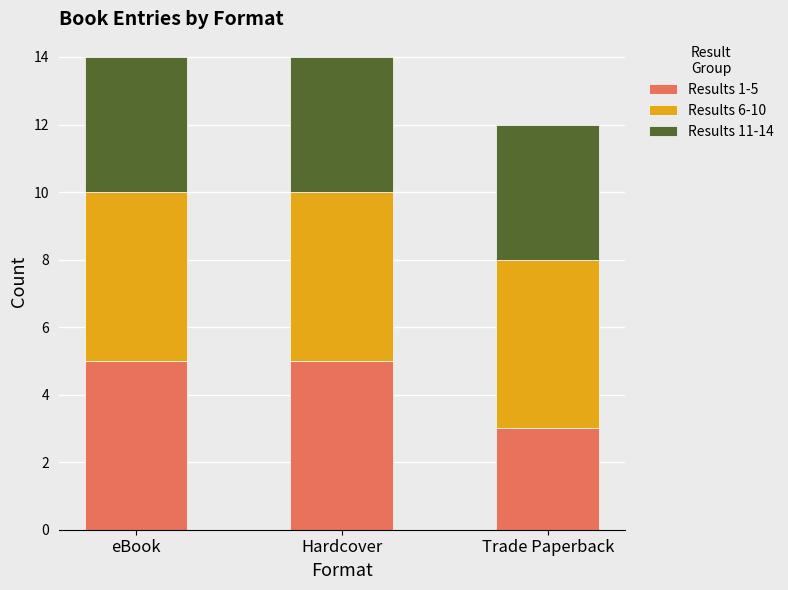

What is the average value of the Results 1-5 series?

4